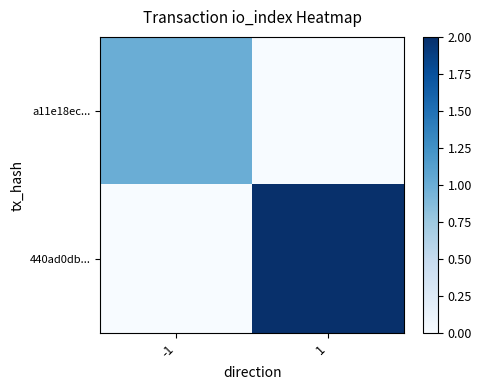

Which has a higher value, -1 or 1?

-1